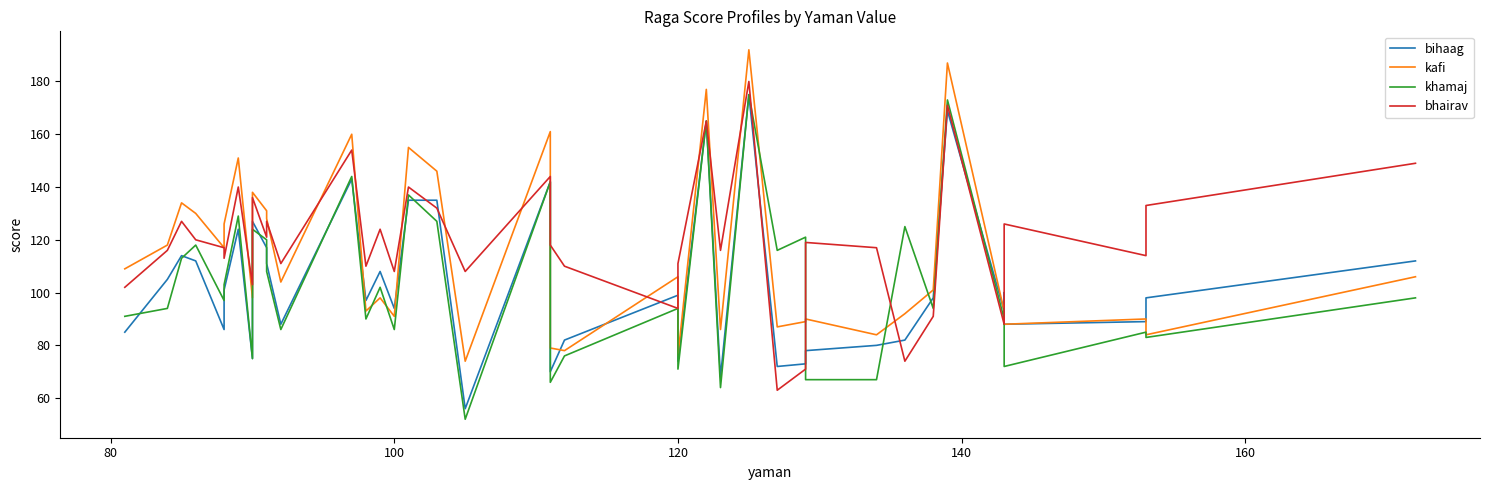

How many interior local peaks does the khamaj series have?

15